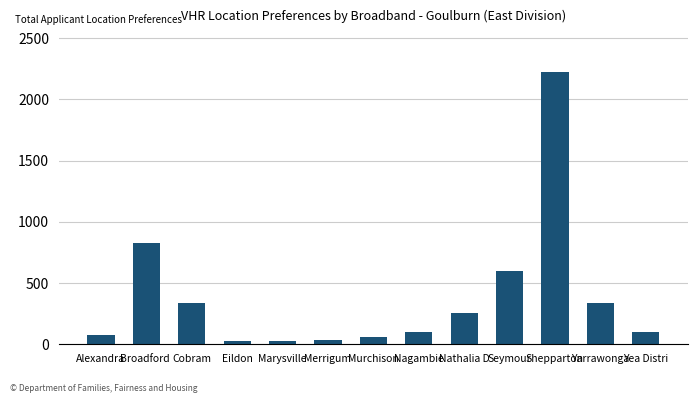

What is the value of the 7th bar from the left?

58